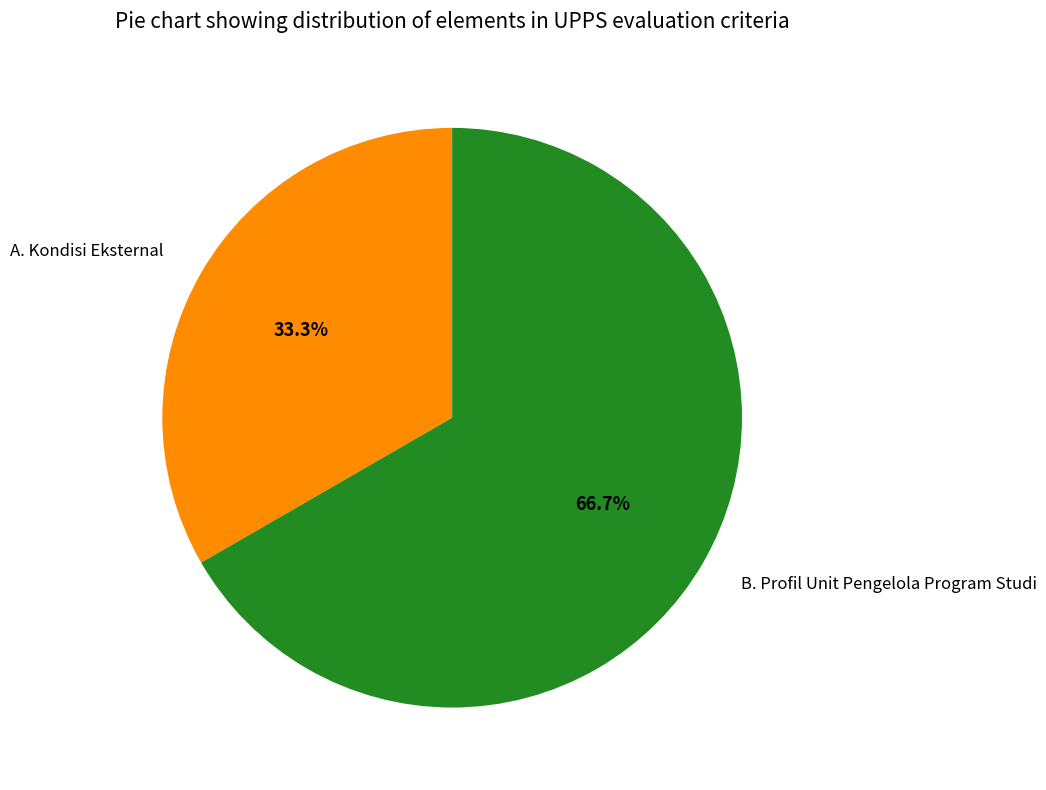

To the nearest percent, what is the difference between the largest and smallest slice percentages?

33%